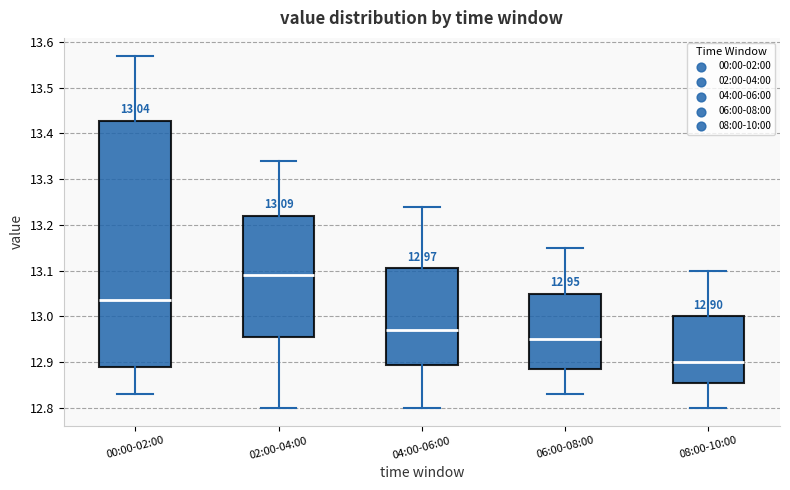

Which box has the highest median line?

02:00-04:00